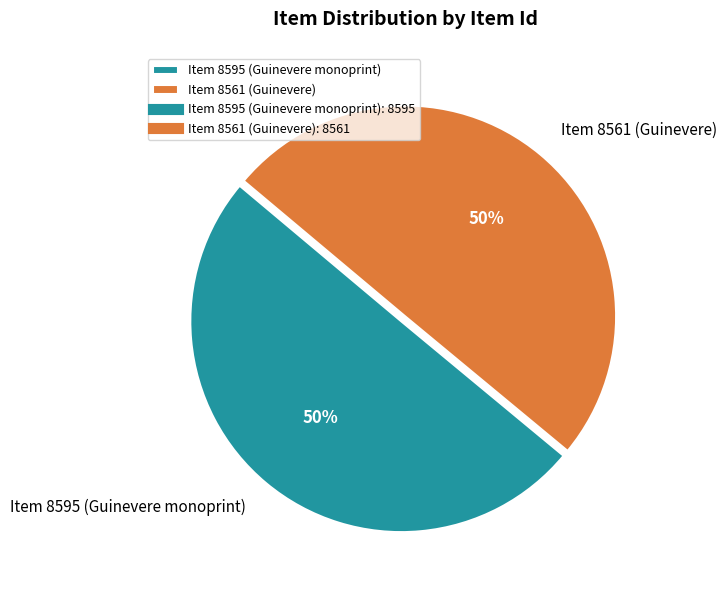

Is the sum of Item 8595 (Guinevere monoprint) and Item 8561 (Guinevere) greater than half?

Yes